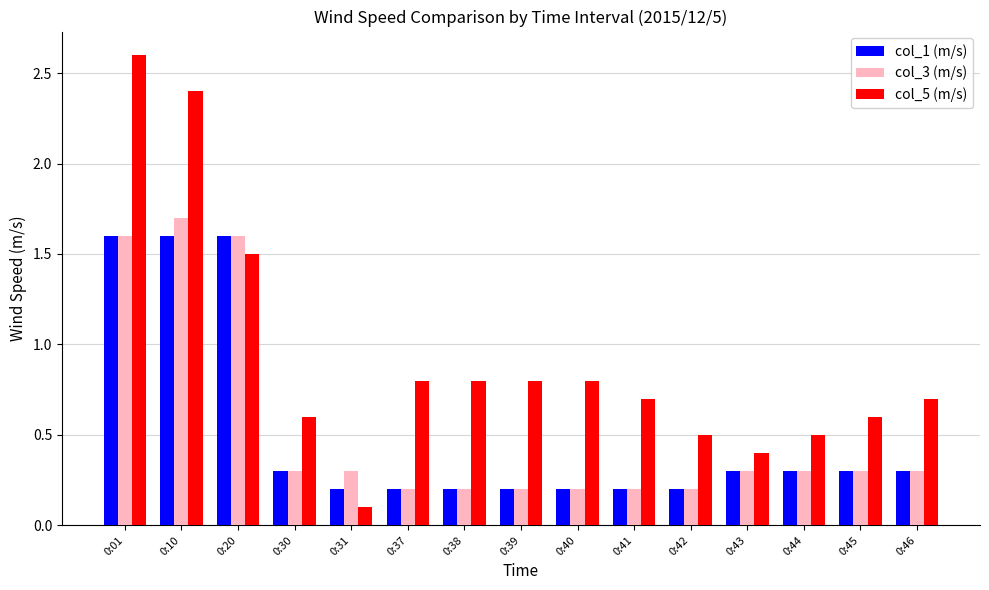

Reading left to right, extract all data points from this chart.

col_1 (m/s): 0:01=1.6	0:10=1.6	0:20=1.6	0:30=0.3	0:31=0.2	0:37=0.2	0:38=0.2	0:39=0.2	0:40=0.2	0:41=0.2	0:42=0.2	0:43=0.3	0:44=0.3	0:45=0.3	0:46=0.3
col_3 (m/s): 0:01=1.6	0:10=1.7	0:20=1.6	0:30=0.3	0:31=0.3	0:37=0.2	0:38=0.2	0:39=0.2	0:40=0.2	0:41=0.2	0:42=0.2	0:43=0.3	0:44=0.3	0:45=0.3	0:46=0.3
col_5 (m/s): 0:01=2.6	0:10=2.4	0:20=1.5	0:30=0.6	0:31=0.1	0:37=0.8	0:38=0.8	0:39=0.8	0:40=0.8	0:41=0.7	0:42=0.5	0:43=0.4	0:44=0.5	0:45=0.6	0:46=0.7